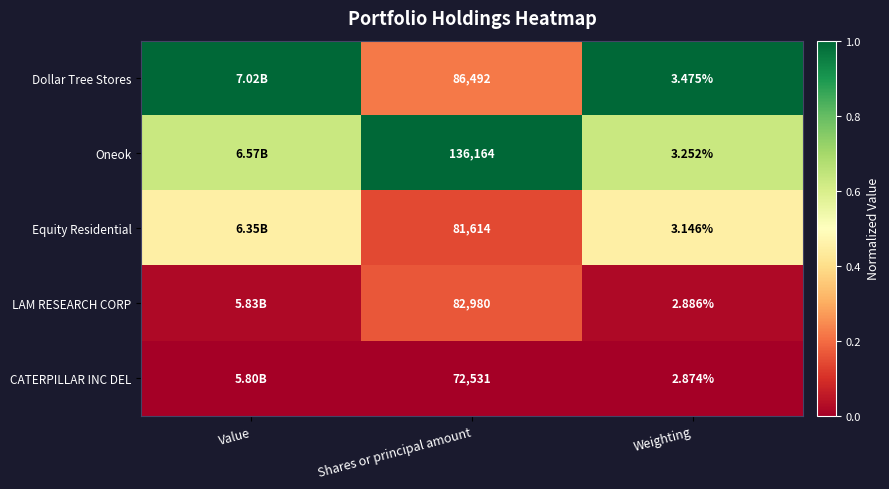

At Weighting, list the series in order from largest to smallest.

Dollar Tree Stores, Oneok, Equity Residential, LAM RESEARCH CORP, CATERPILLAR INC DEL